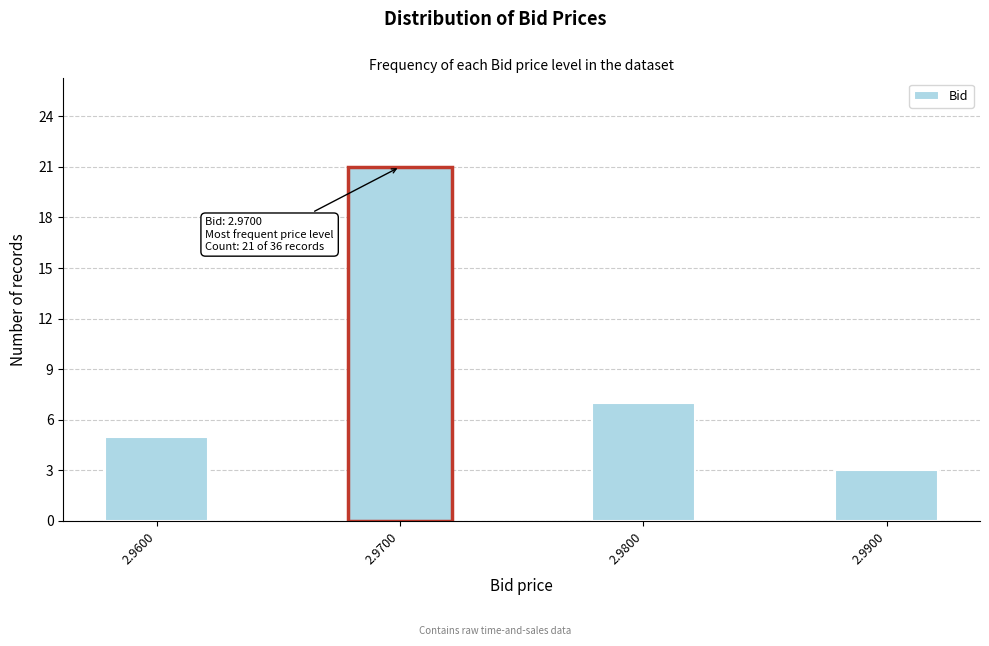

Reading left to right, list all the values displayed in this chart.

5	21	7	3